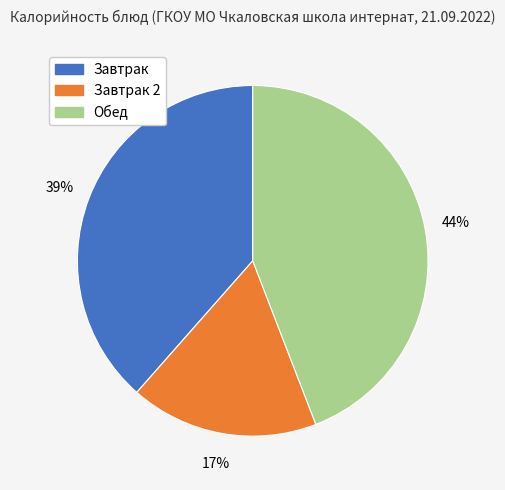

To the nearest percent, what is the average slice percentage?

33%